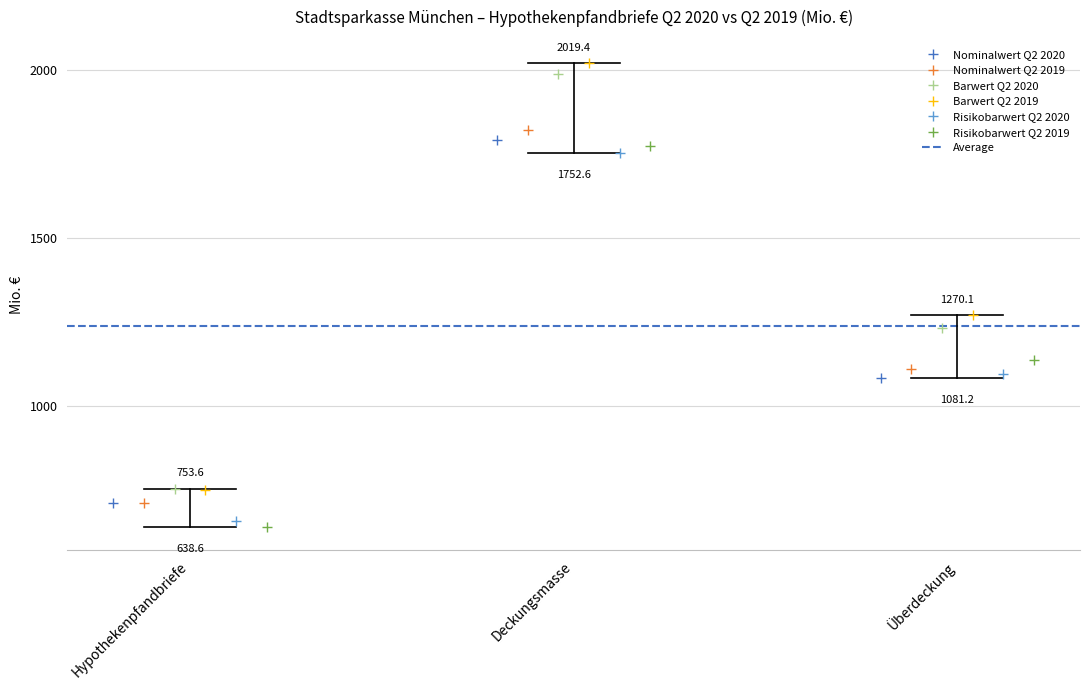

The value of Risikobarwert Q2 2020 at Hypothekenpfandbriefe is 382.6. True or false?

False